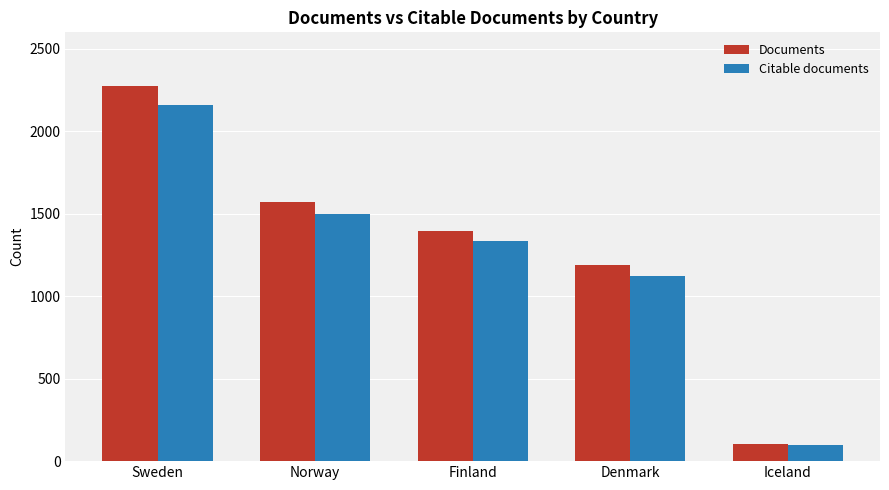

List the labels in order of Documents value, smallest first.

Iceland, Denmark, Finland, Norway, Sweden